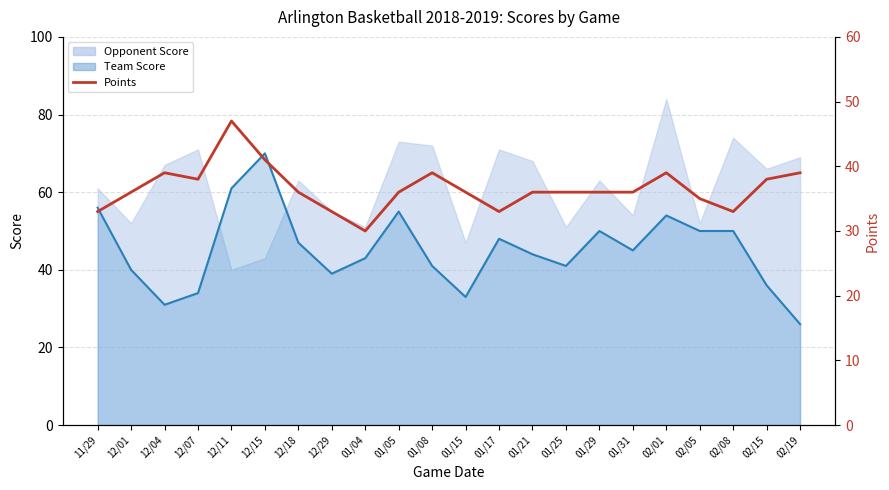

Read the value at 02/05.

35